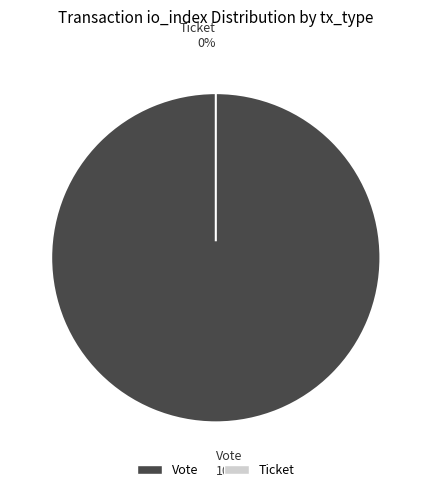

Which category has the smallest portion of the pie?

Ticket